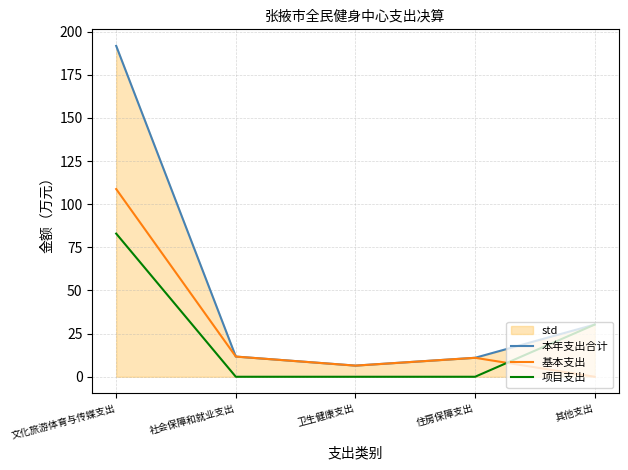

Is it true that 基本支出 equals 2.7 at 卫生健康支出?

False